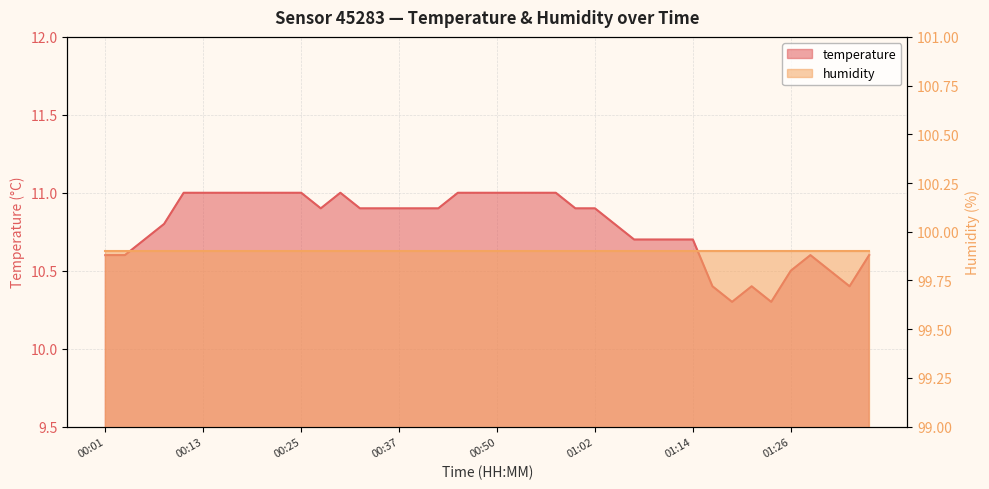

The value at 00:47 is 11.0. True or false?

True